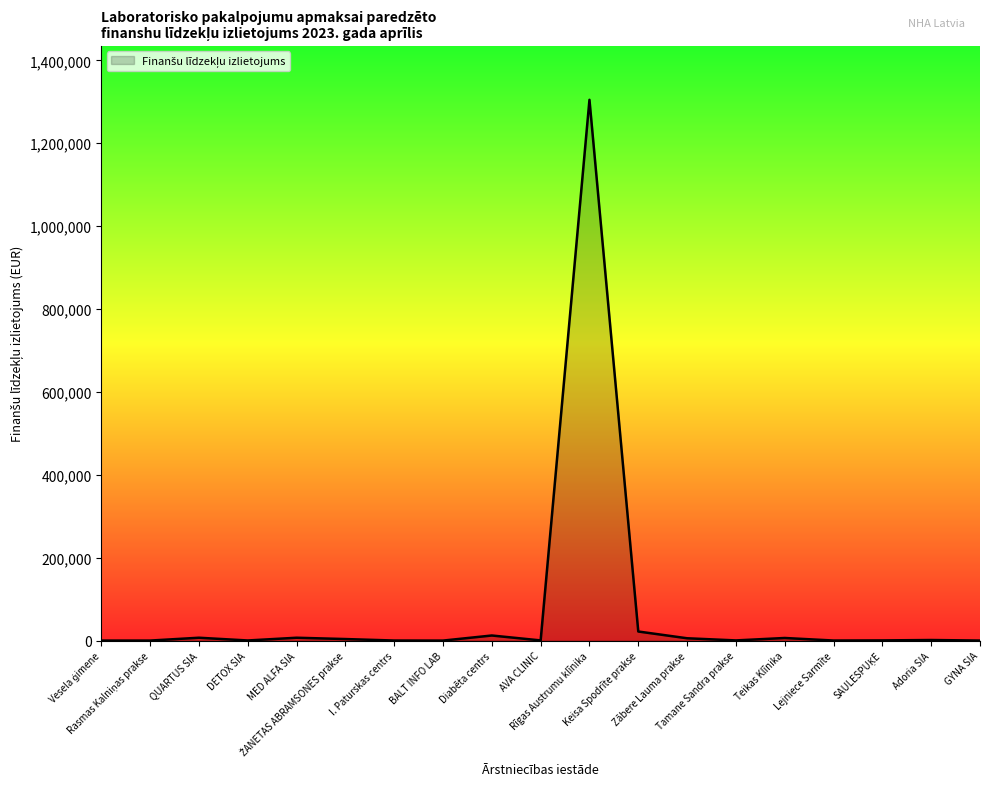

True or false: there are more than 0 points higher than both neighbors.

True